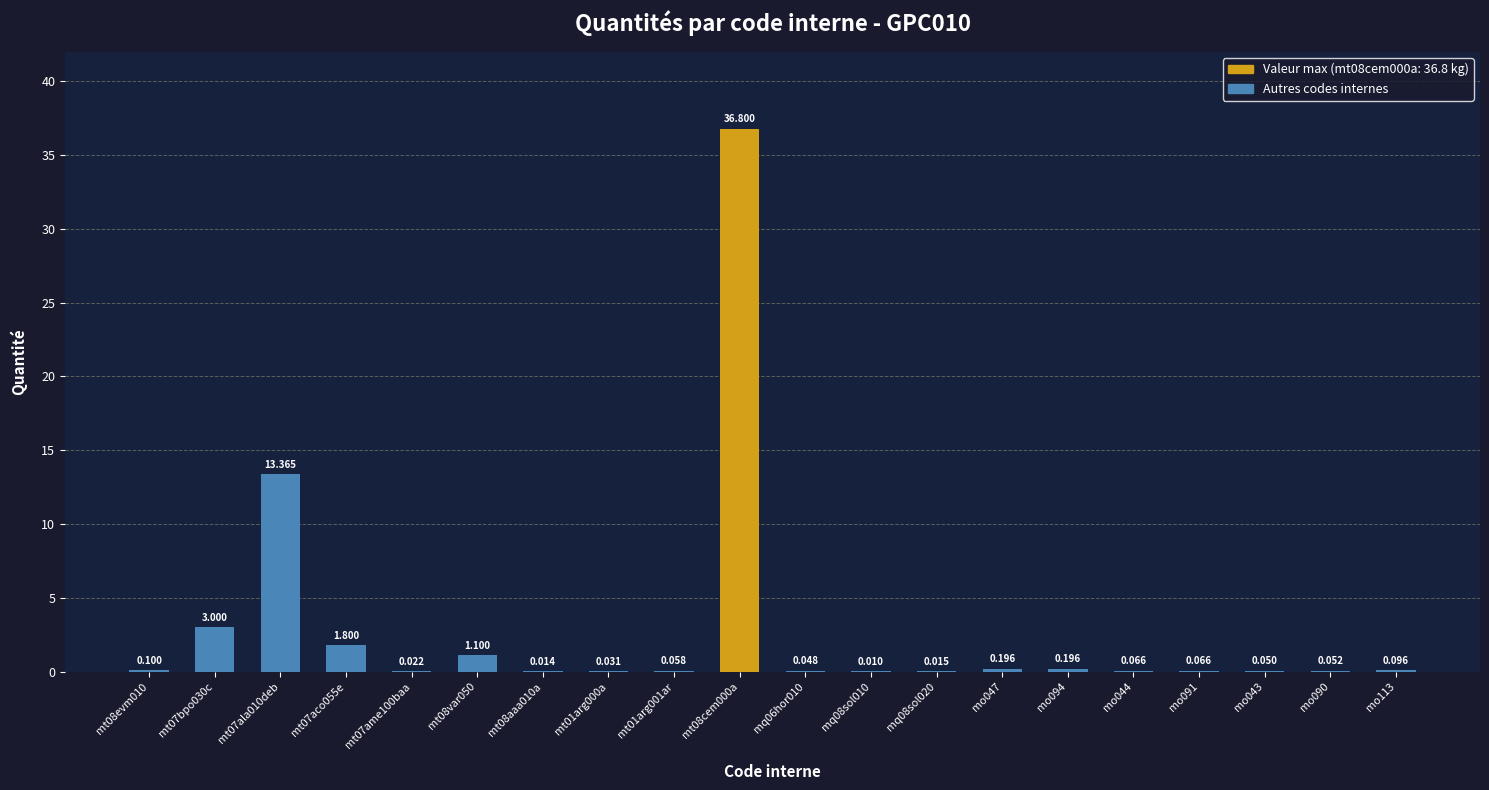

What is the greatest value displayed?

36.8